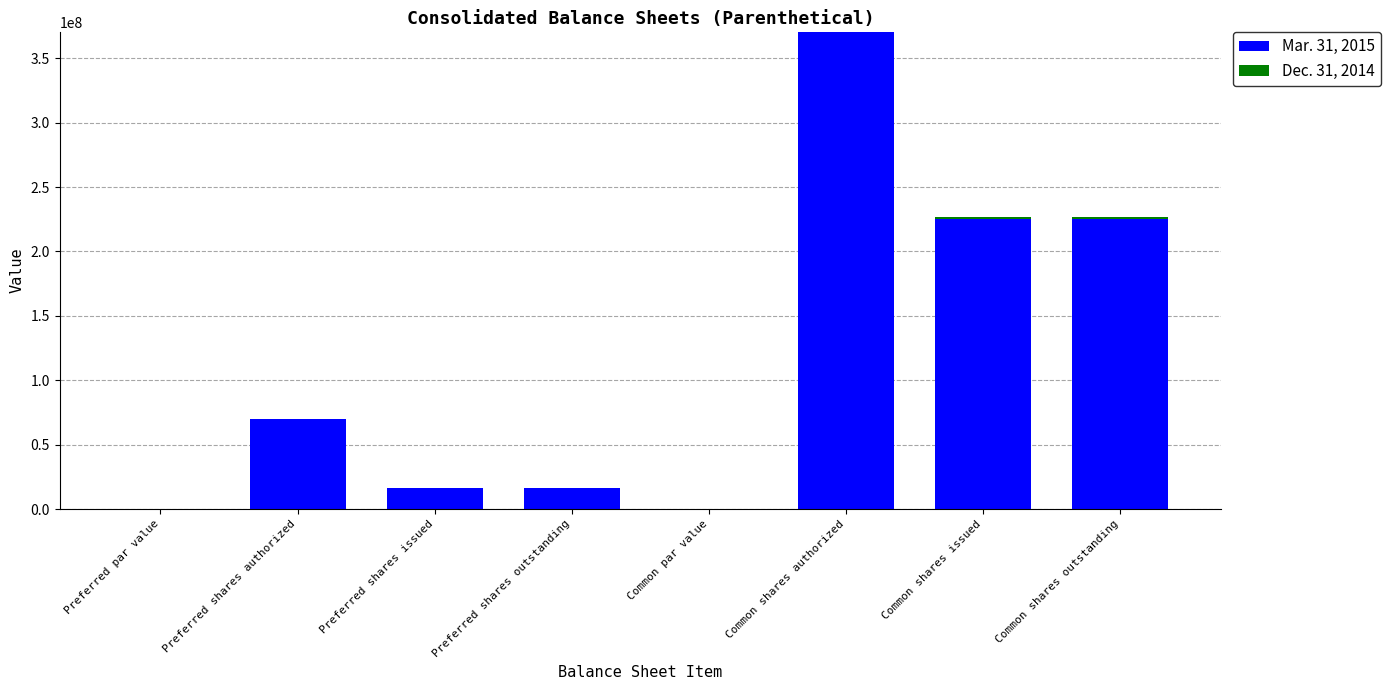

What is the greatest value displayed?

370100000.0